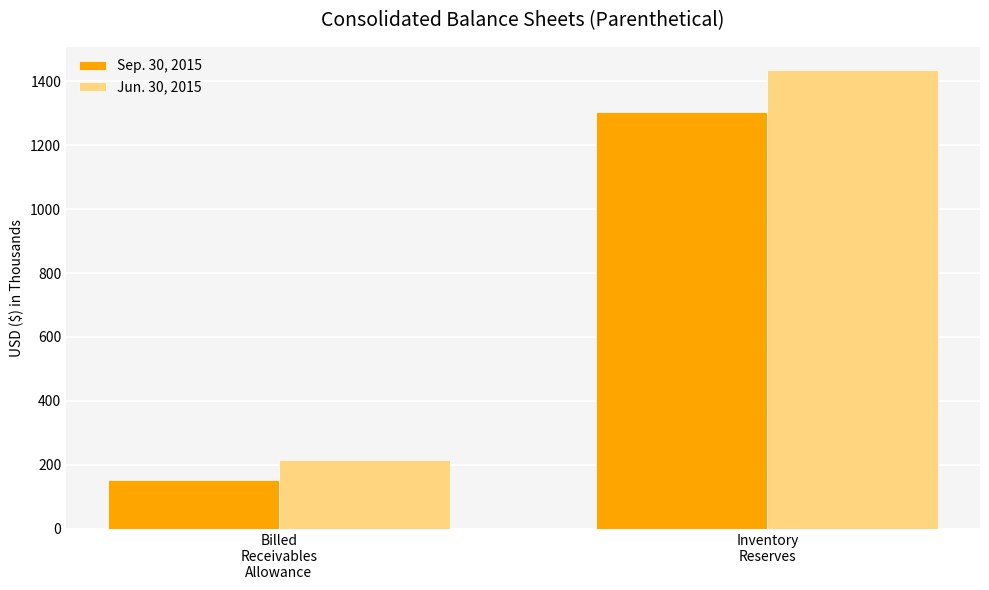

What is the total value across all series at Billed
Receivables
Allowance?

366